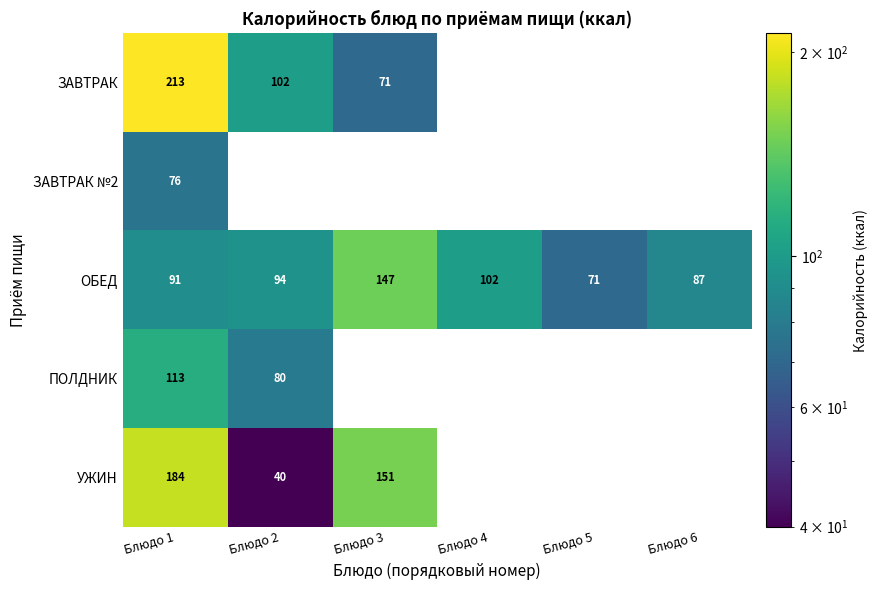

What is the sum of the ОБЕД values at Блюдо 2 and Блюдо 1?

185